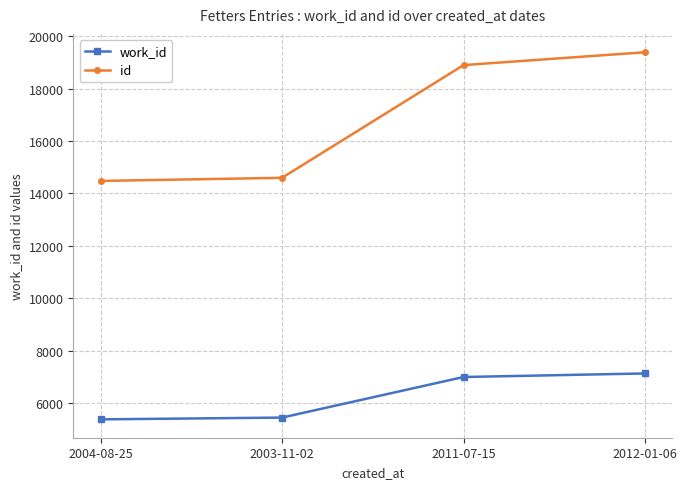

Reading left to right, extract all data points from this chart.

work_id: 5391	5459	7005	7141
id: 14478	14596	18892	19382